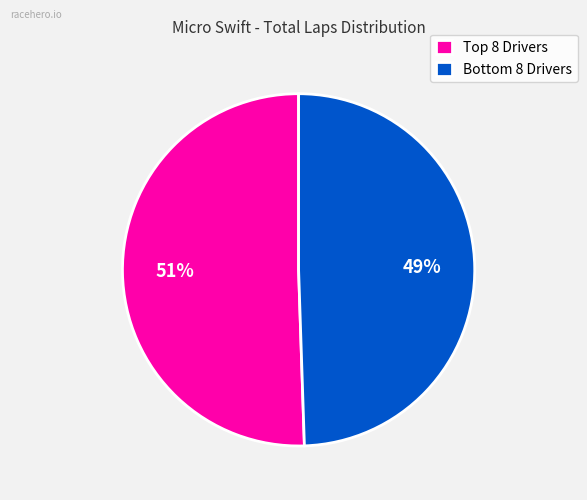

Which category has the biggest portion of the pie?

Top 8 Drivers